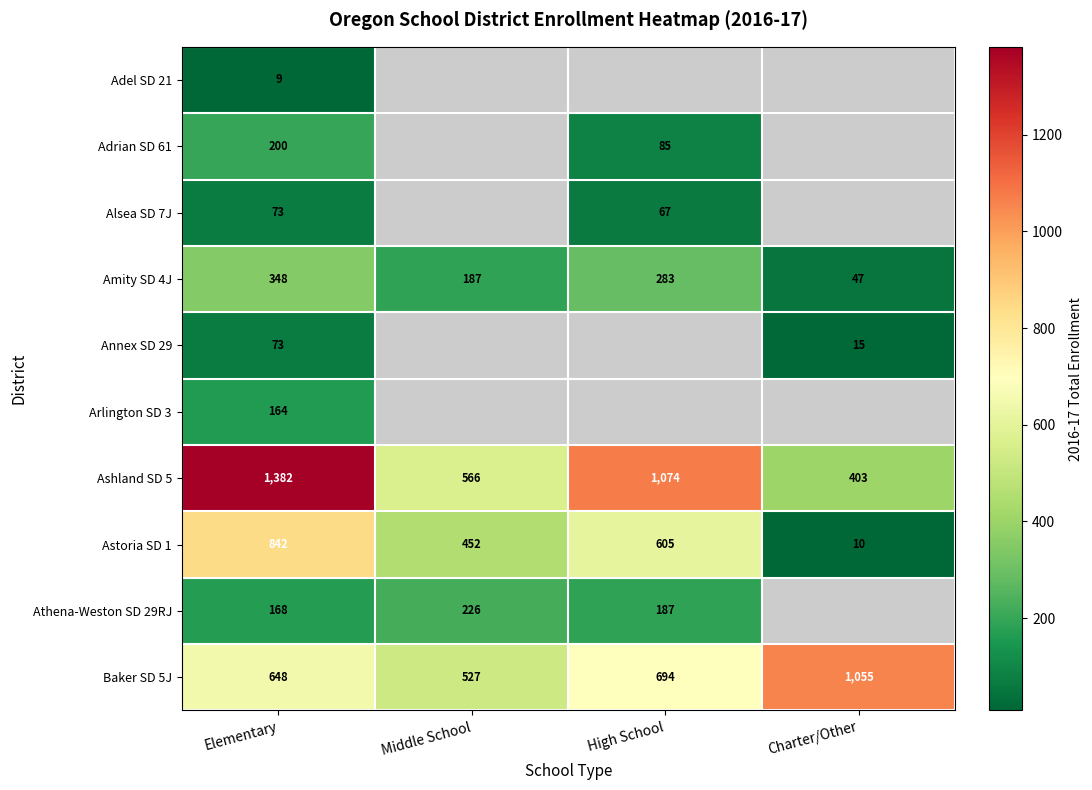

Where does the Amity SD 4J series first go above 283?

Elementary